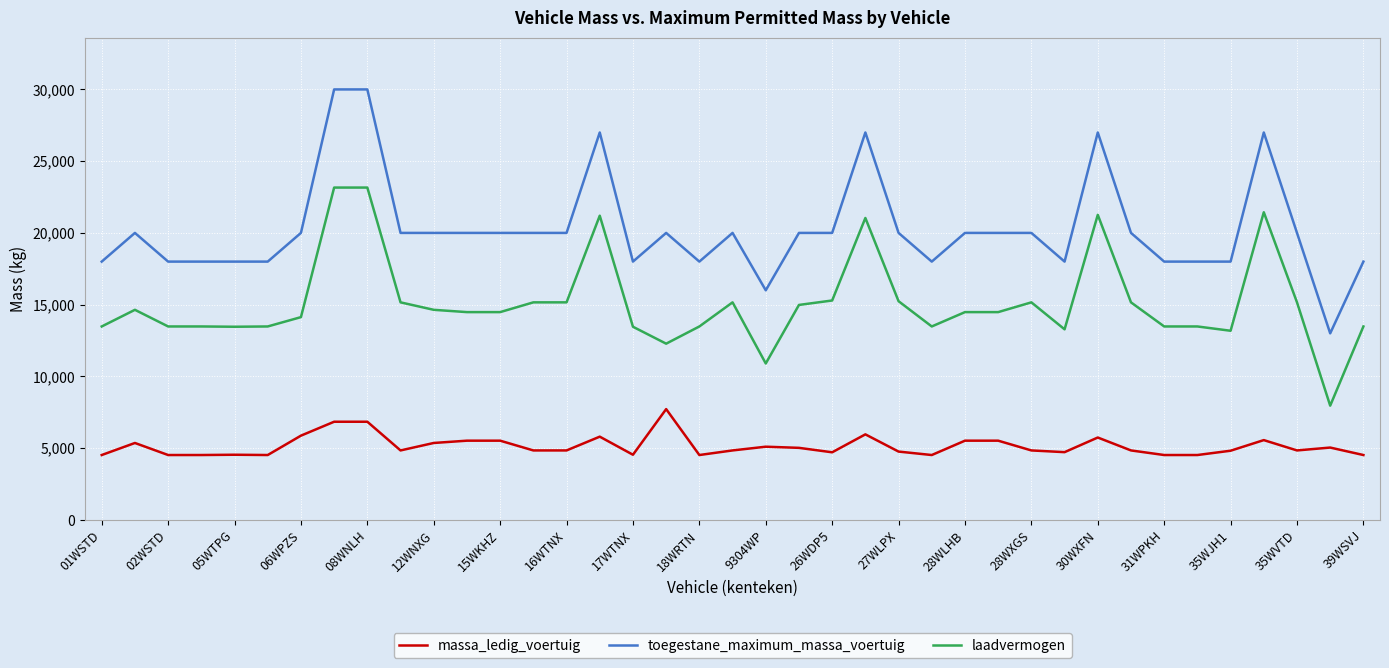

What is the average value of the laadvermogen series?

15130